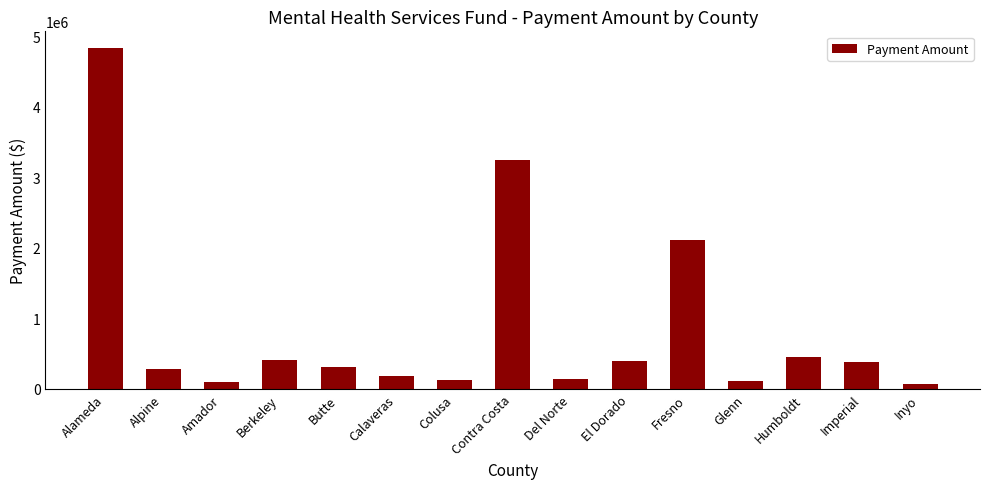

What is the ratio of the value at Colusa to the value at Butte?

0.4